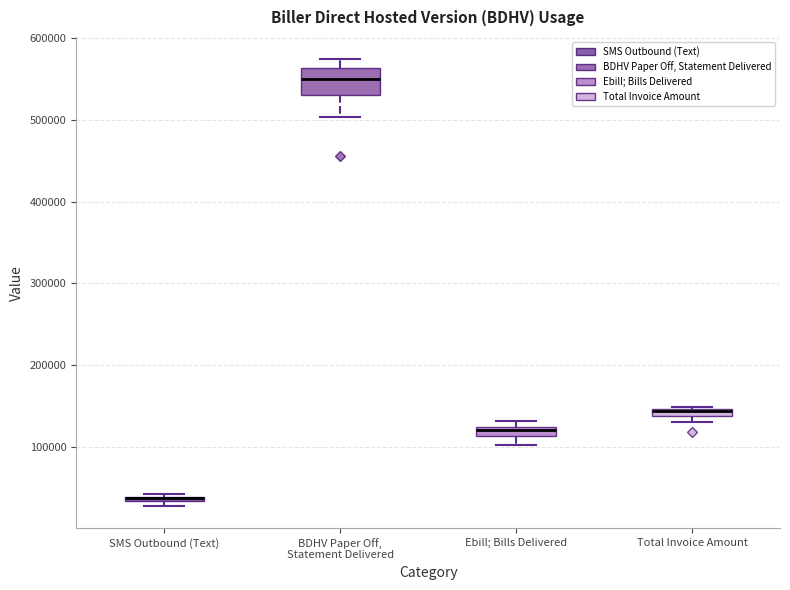

Which box is the tallest, from its lower edge to its upper edge?

BDHV Paper Off, Statement Delivered